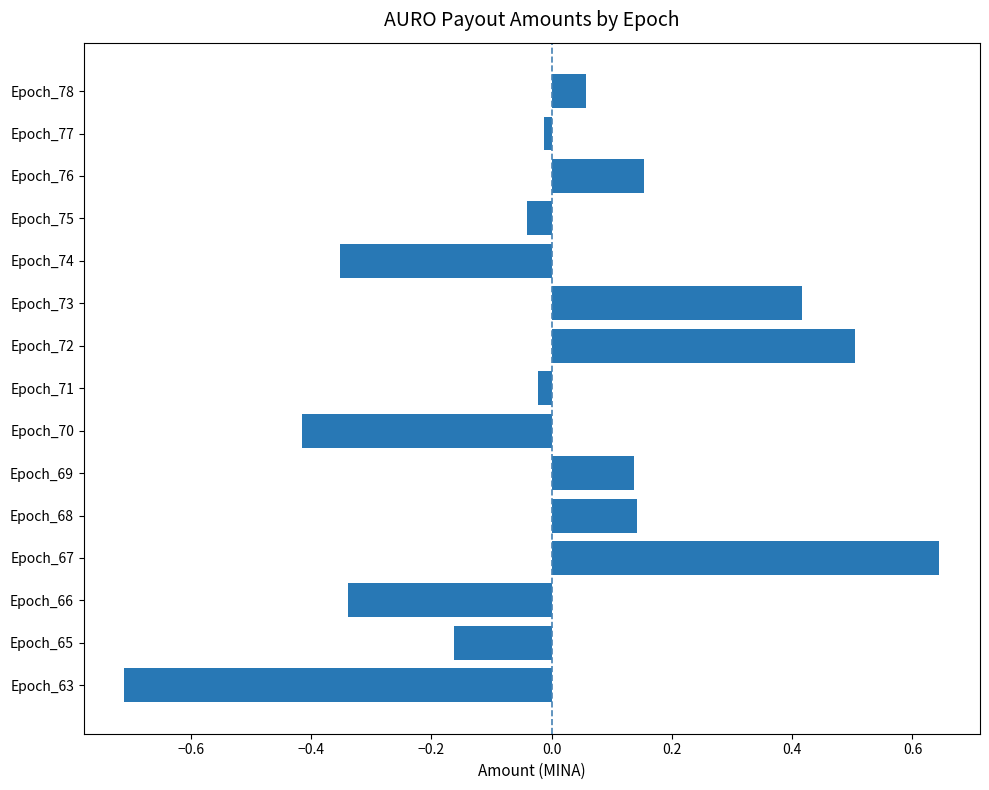

What is the value of the 15th bar from the top?

-0.7